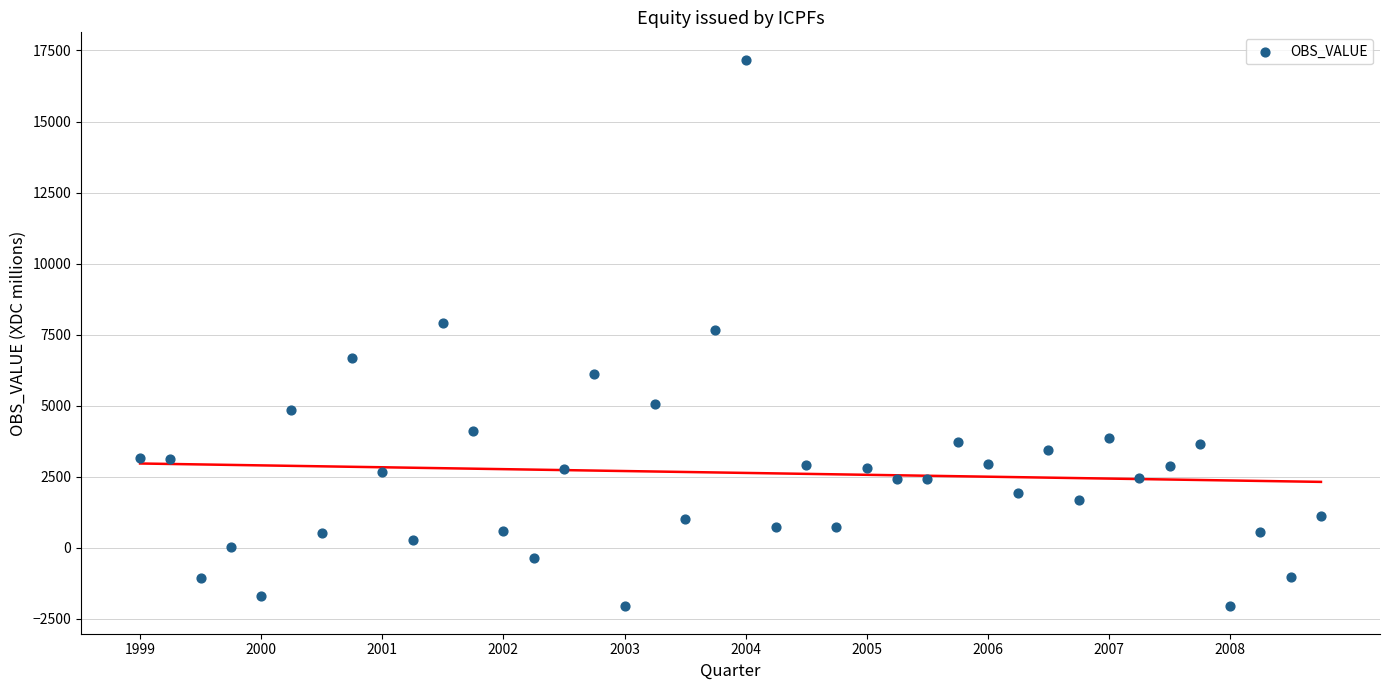

What is the range of Y values (max minus min)?

19249.1